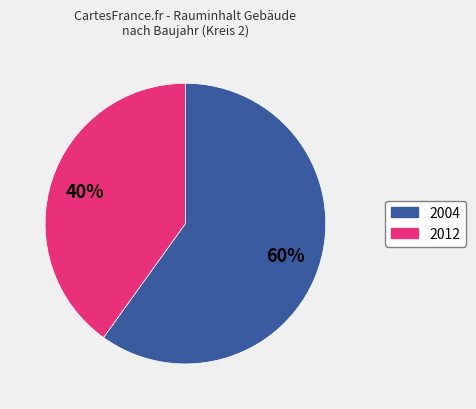

To the nearest percent, what is the difference between the largest and smallest slice percentages?

20%